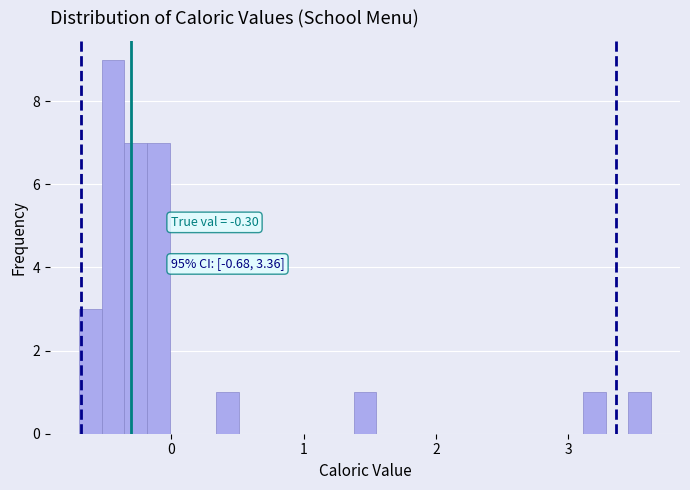

Around what value on the x-axis is the tallest bar? Give the approximate position of its centre, as read against the axis.

-0.4